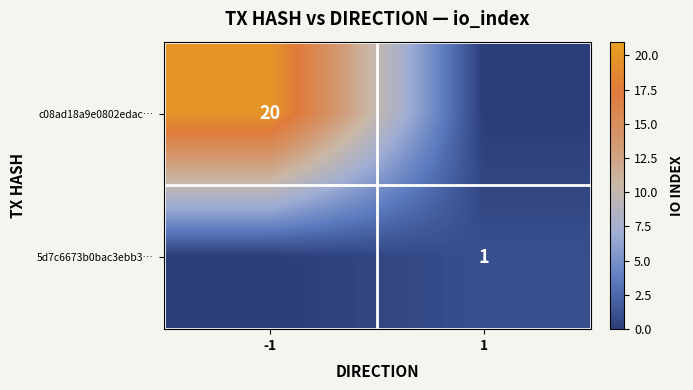

The c08ad18a9e0802edac… series shows 20 at -1. True or false?

True